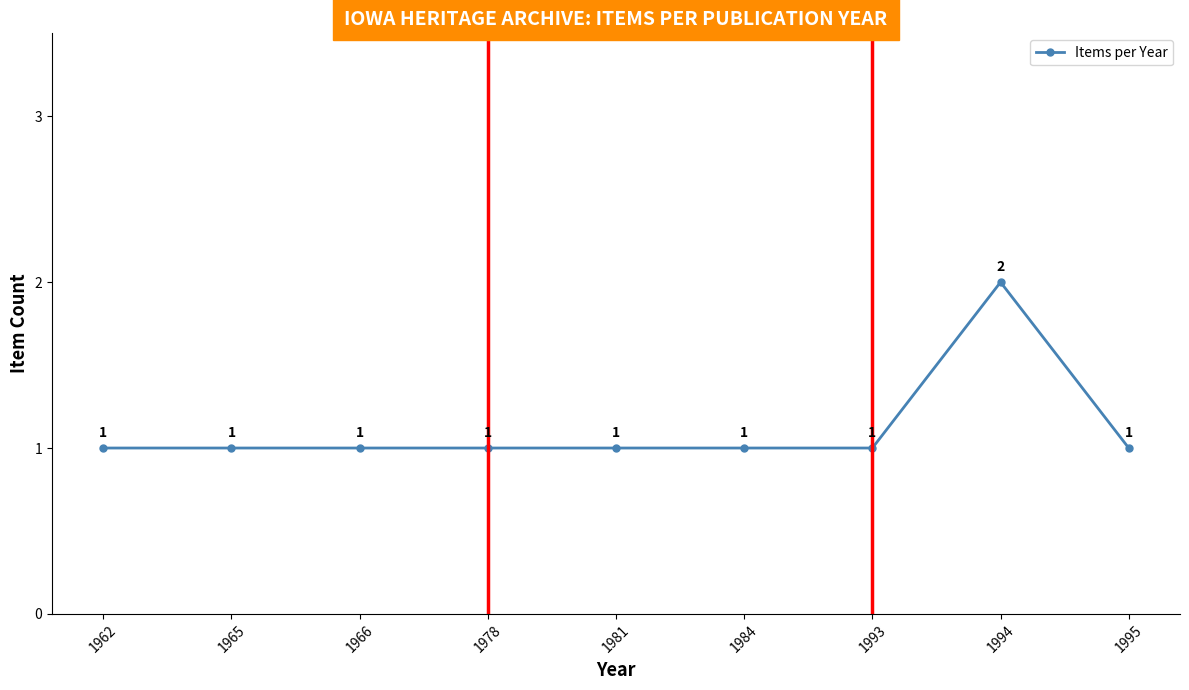

At which category does the chart reach its peak across all series?

1994